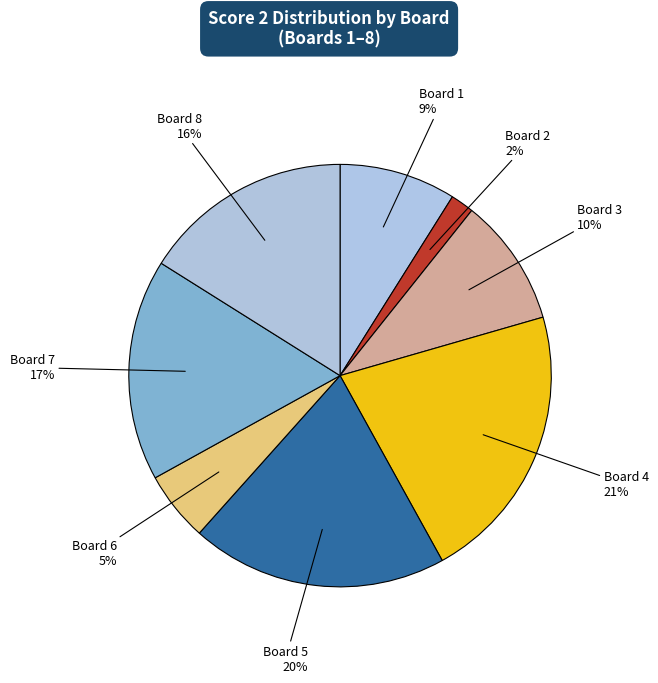

To the nearest percent, what is the combined percentage of Board 7 and Board 5?

37%